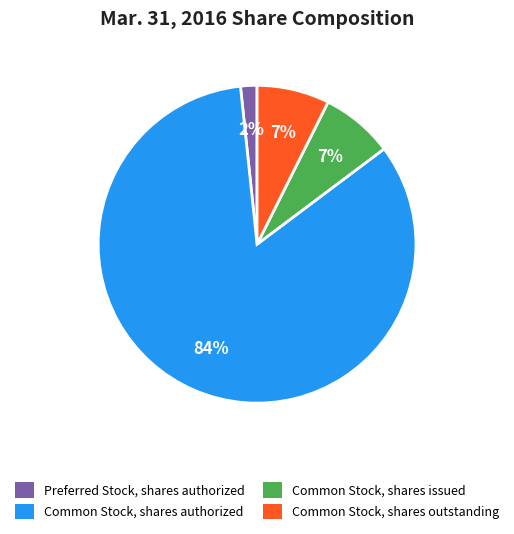

Is the sum of Common Stock, shares issued and Common Stock, shares outstanding greater than half?

No